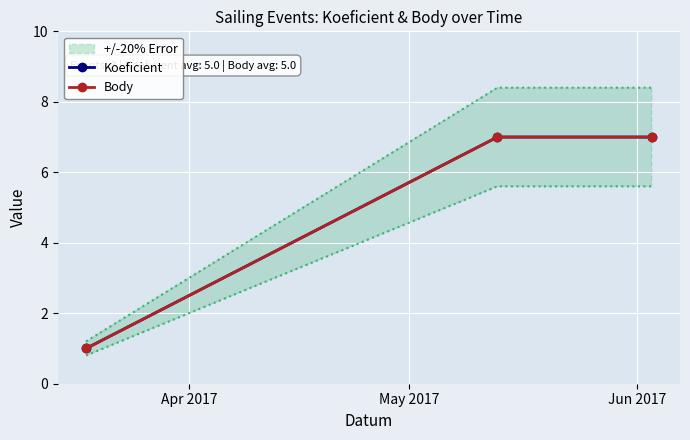

How many lines are shown in the chart?

2